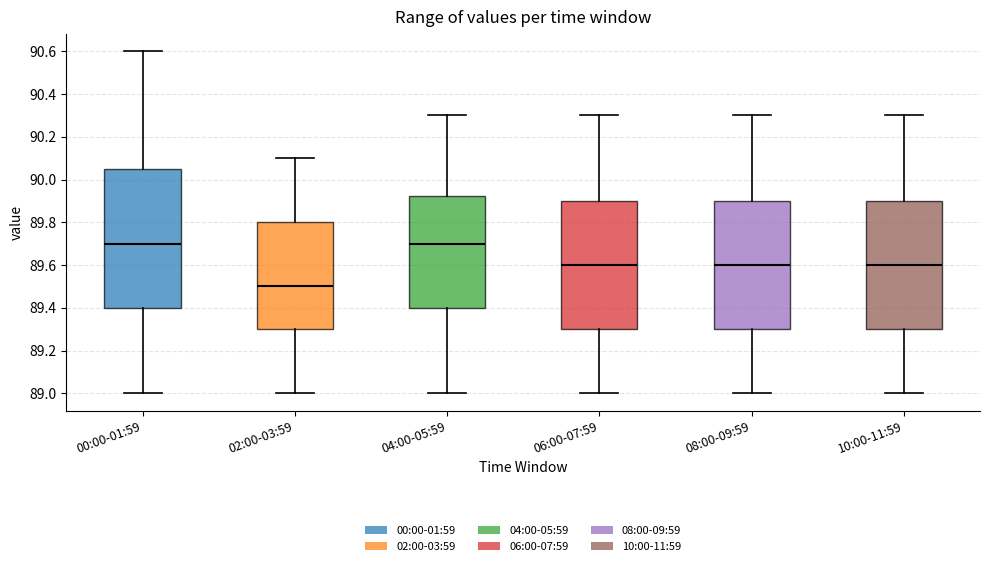

Reading left to right, read every box against the y-axis: the position of its median line, the range the box covers, and the ends of its whiskers. The values are not printed on the chart, so give them approximately, as read against the axis.

00:00-01:59: median 89.70, box 89.40 to 90.06, whiskers 89.00 to 90.60
02:00-03:59: median 89.50, box 89.30 to 89.80, whiskers 89.00 to 90.10
04:00-05:59: median 89.70, box 89.40 to 89.92, whiskers 89.00 to 90.30
06:00-07:59: median 89.60, box 89.30 to 89.90, whiskers 89.00 to 90.30
08:00-09:59: median 89.60, box 89.30 to 89.90, whiskers 89.00 to 90.30
10:00-11:59: median 89.60, box 89.30 to 89.90, whiskers 89.00 to 90.30